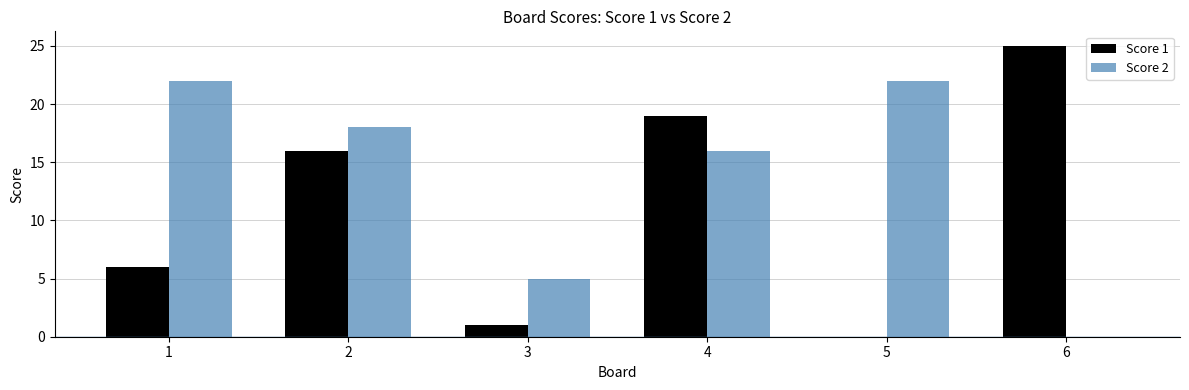

Reading left to right, transcribe all the data shown in this chart.

Score 1: 6	16	1	19	0	25
Score 2: 22	18	5	16	22	0